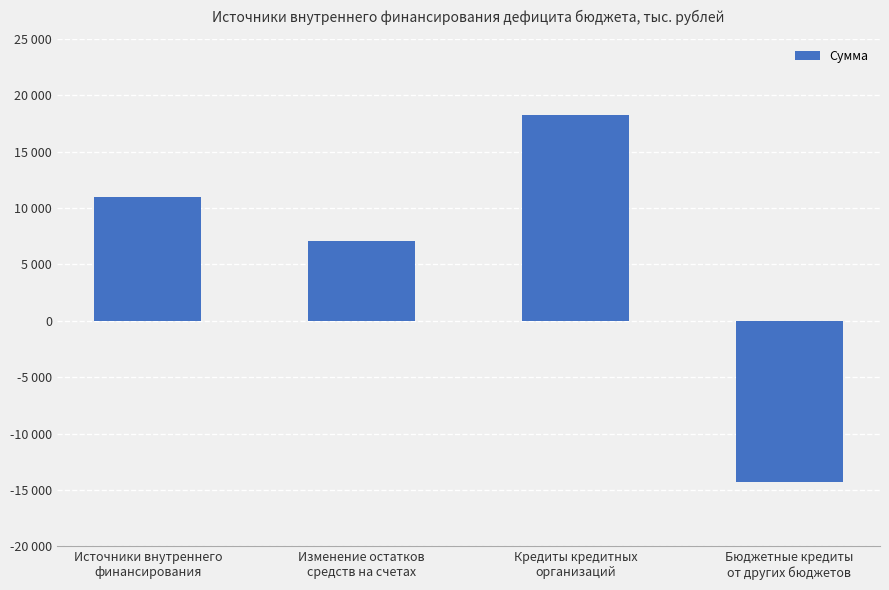

What is the difference between the second highest and second lowest values?

3927.7